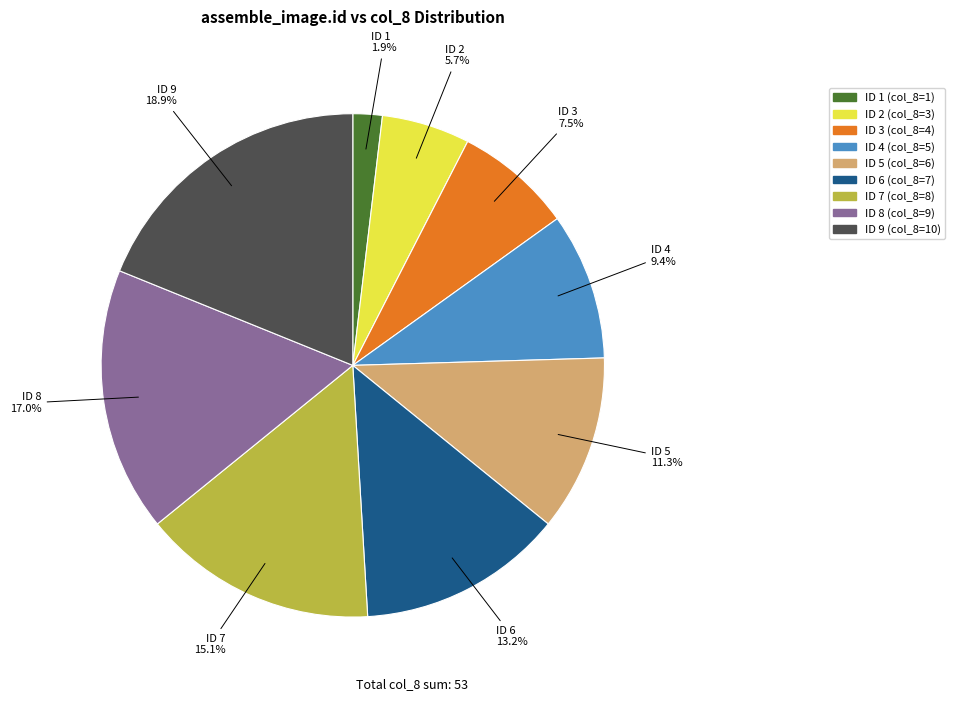

How many segments does this pie chart have?

9